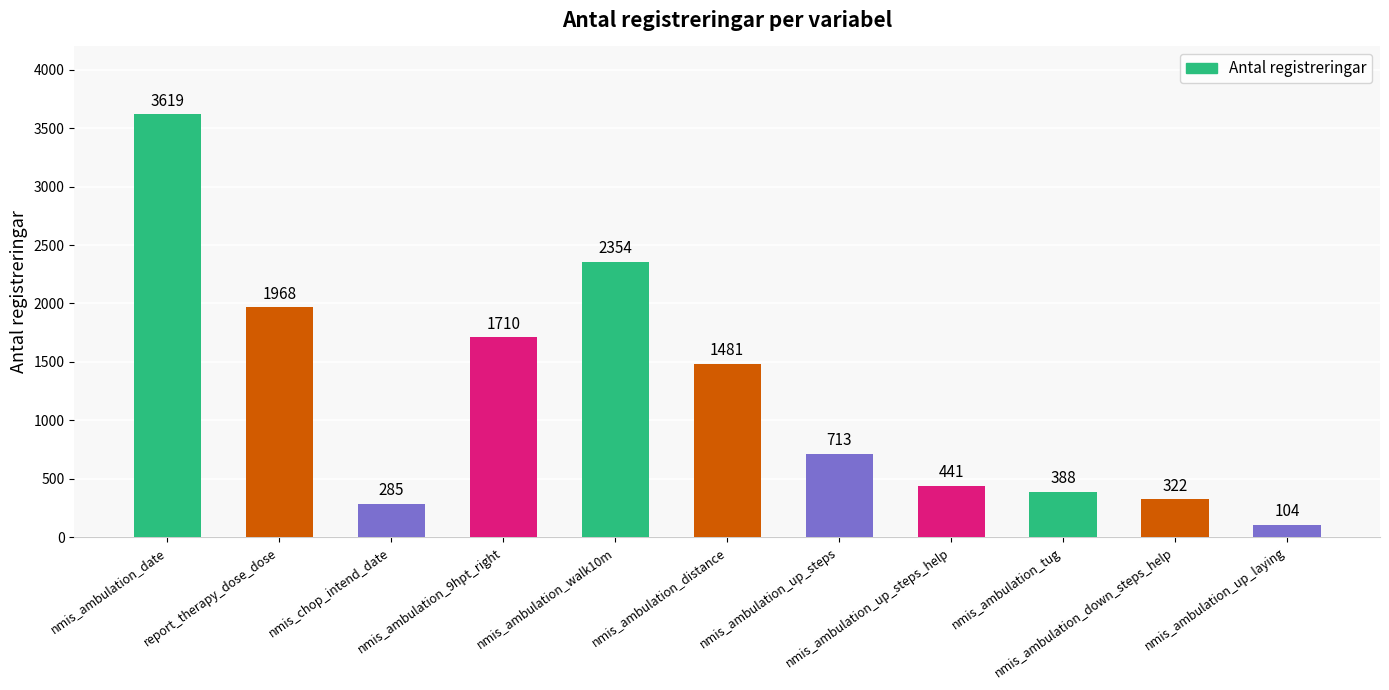

Which category has the lowest value across all series?

nmis_ambulation_up_laying